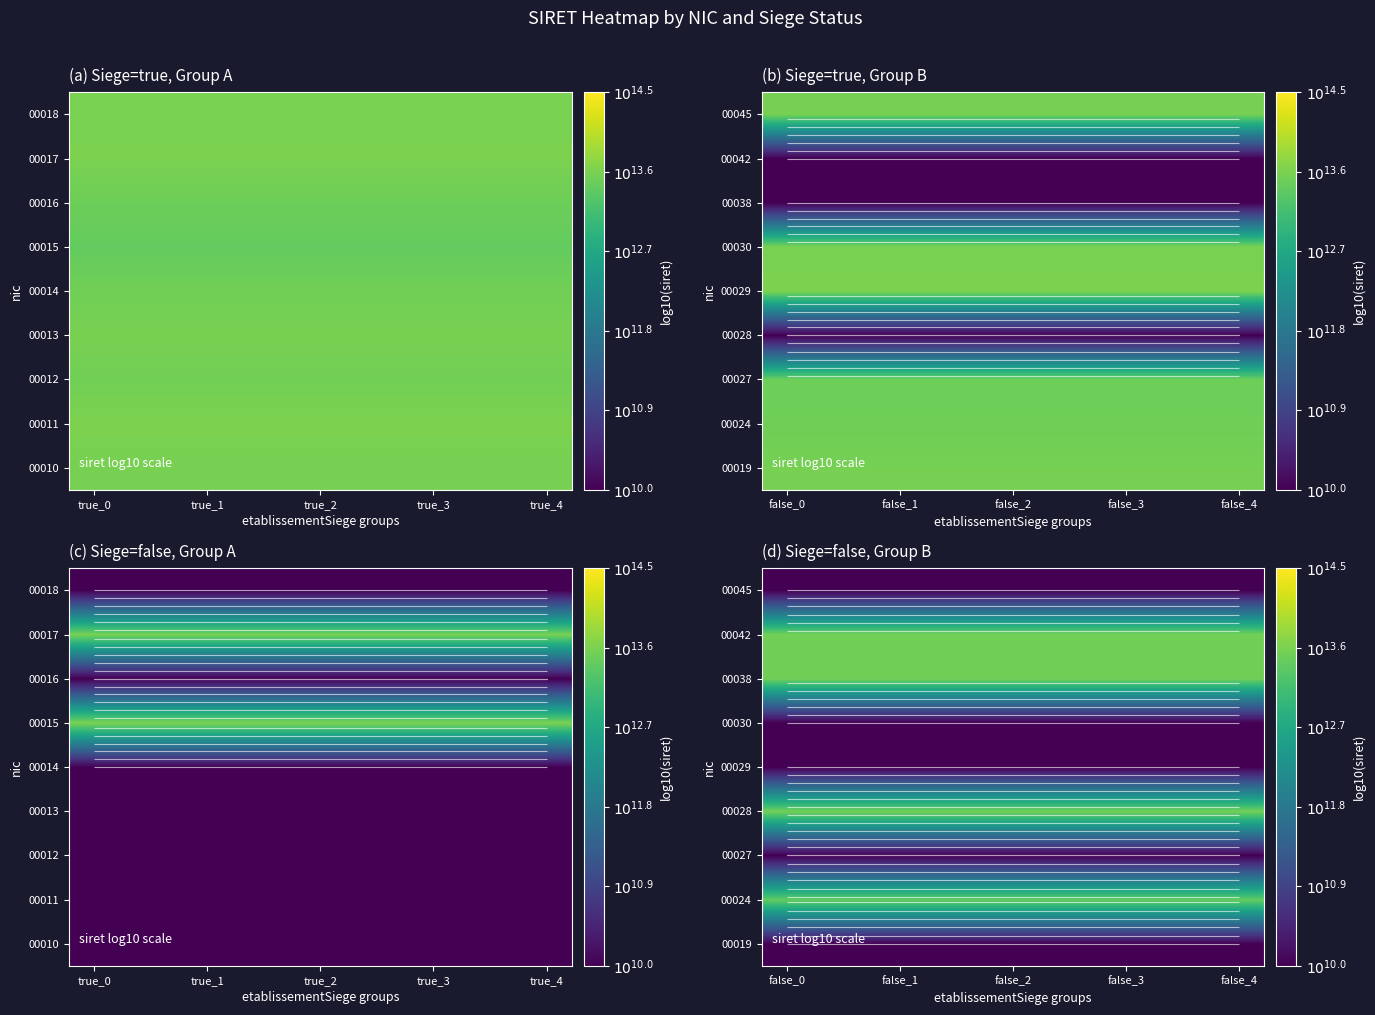

At how many categories does at least one series exceed 12?

10